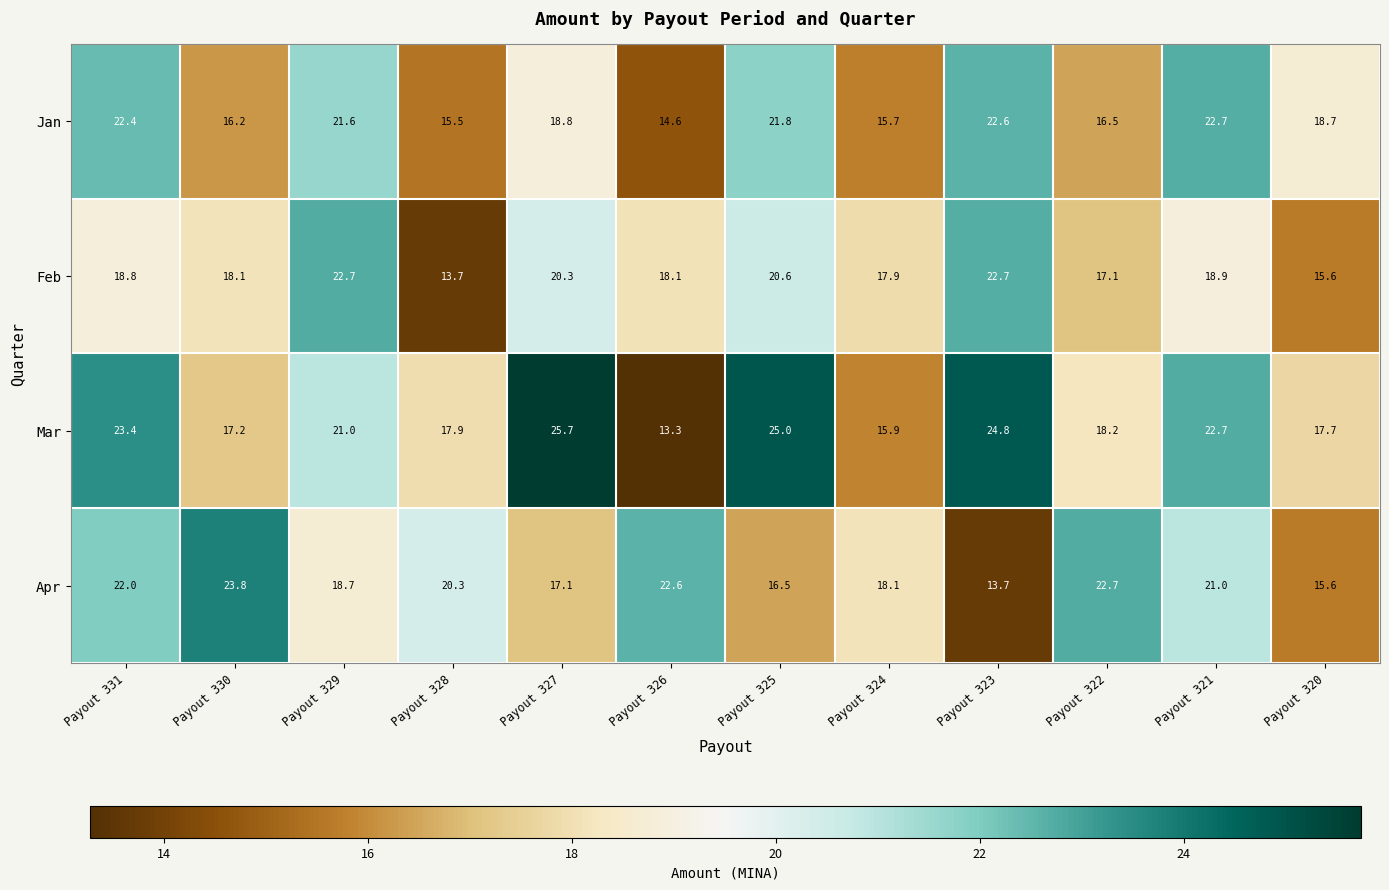

At which category does the chart reach its minimum across all series?

Payout 326